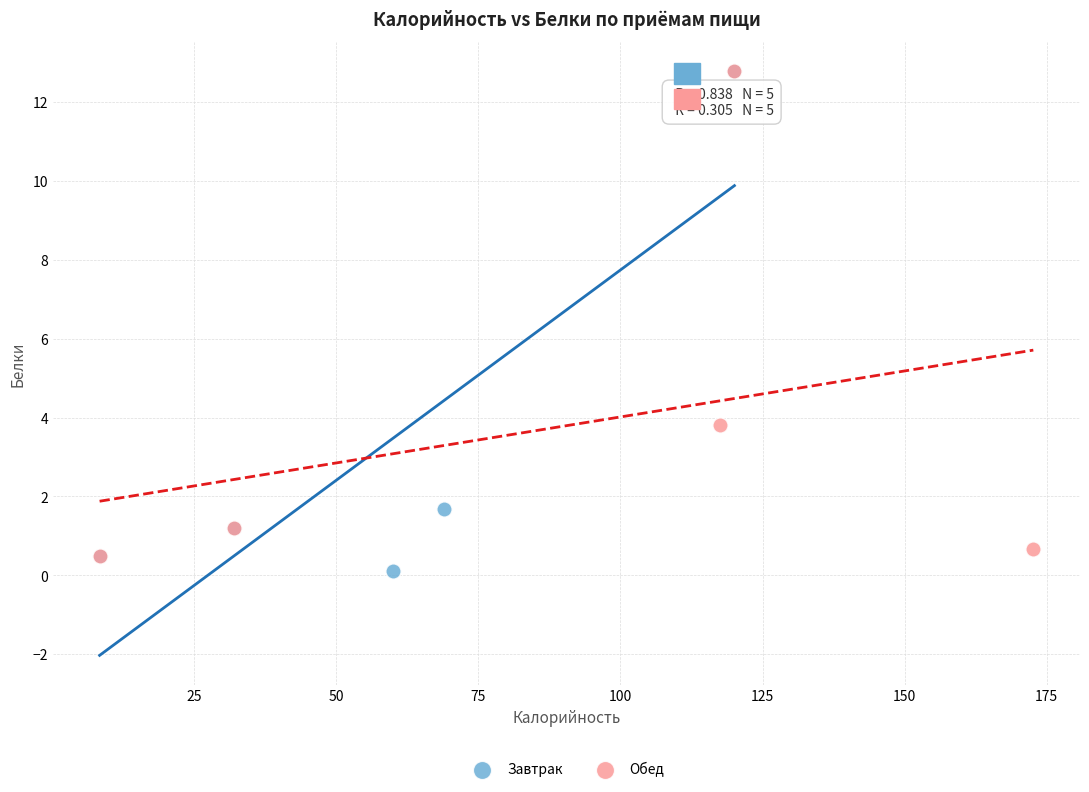

Which series has the widest spread of Y values?

Завтрак